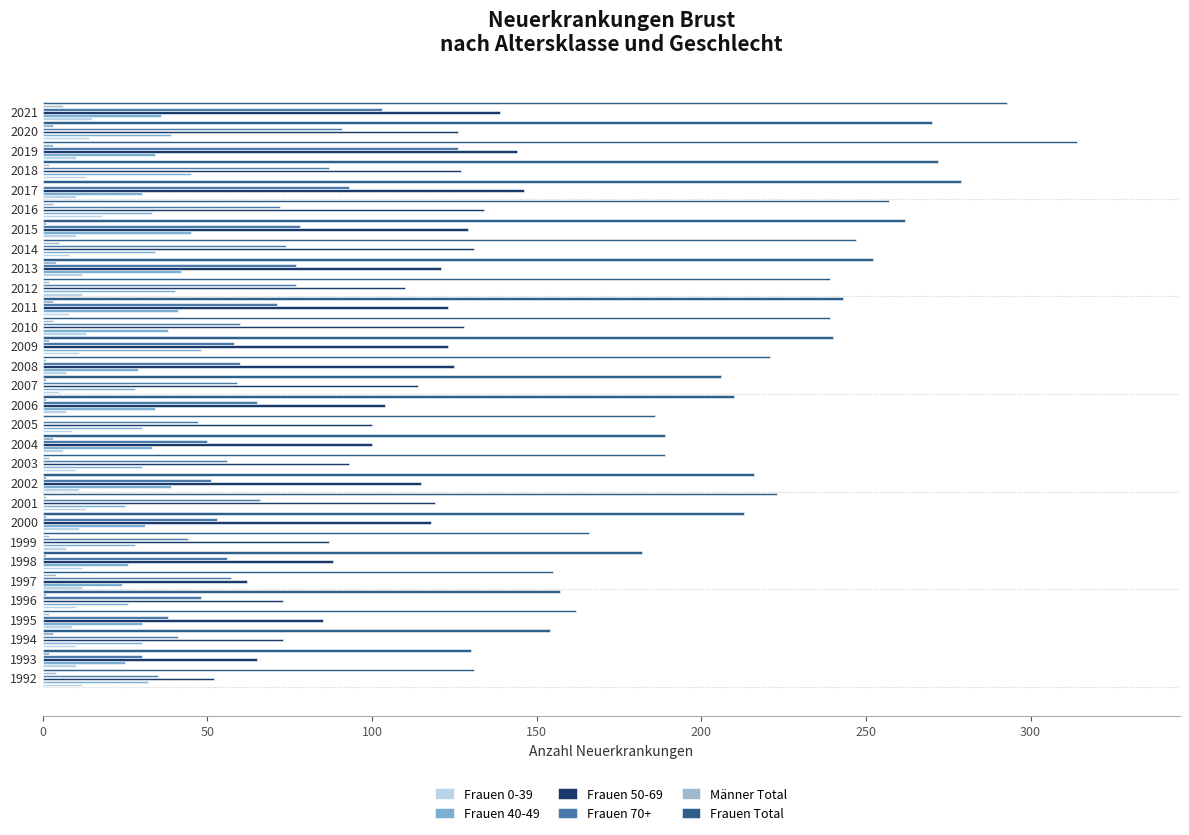

What is the average value of the Frauen 70+ series?

64